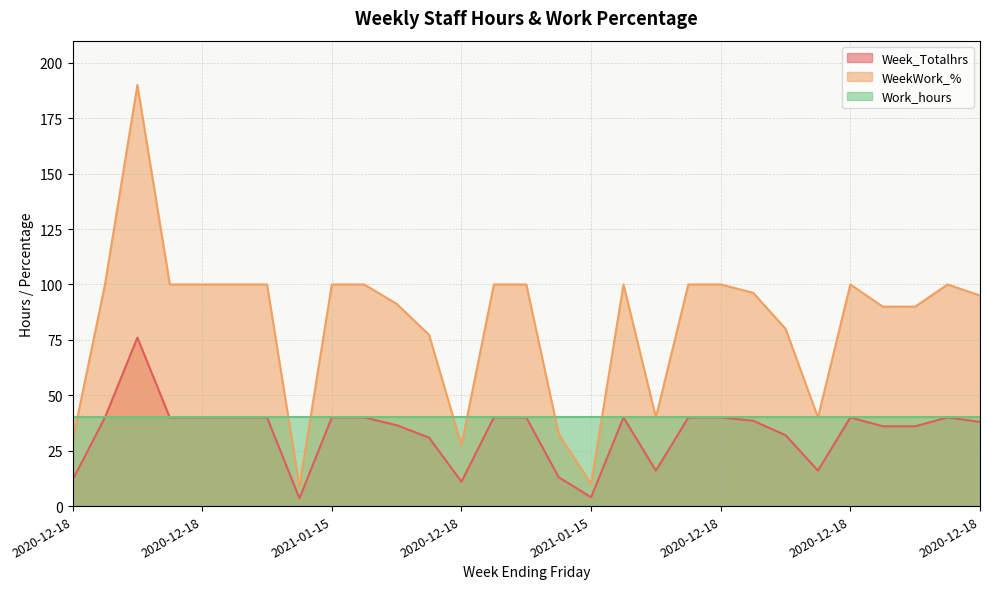

Is it true that WeekWork_% equals 100.0 at 2021-01-15?

True